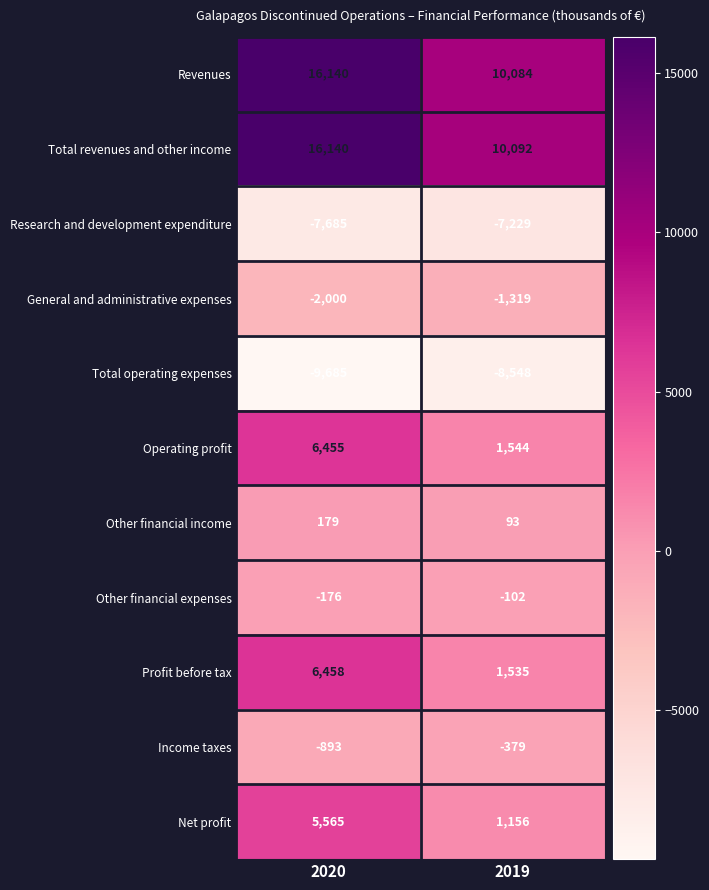

What is the difference between the maximum and minimum values in the Other financial income series?

86